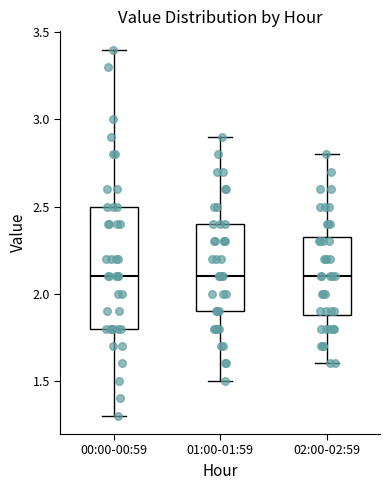

Comparing the boxes themselves (not the whiskers), which one is the tallest?

00:00-00:59